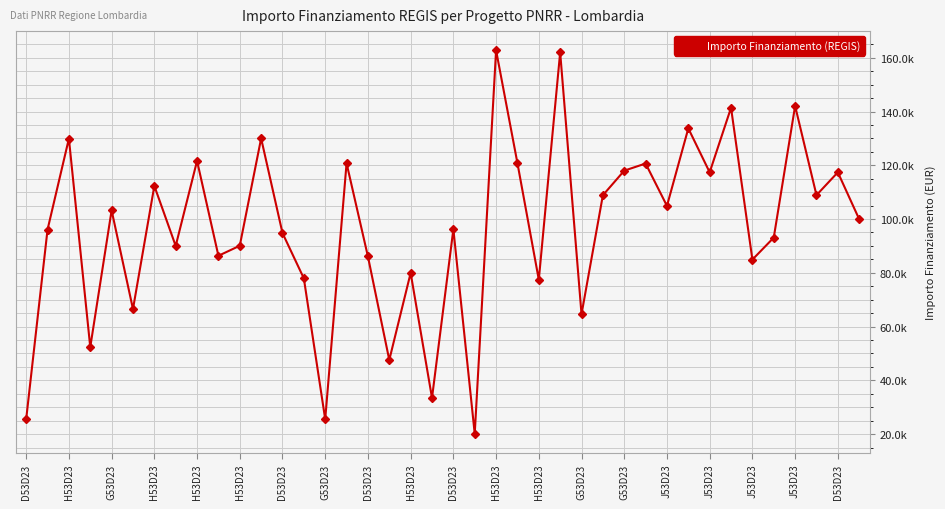

Reading left to right, extract all data points from this chart.

25552	96064	129929	52338	103228	66511	112332	90000	121644	86336	90070	130000	94792	77928	25512	120757	86068	47575	79948	33451	96206	20115	162783	120792	77436	162000	64600	108858	118000	120657	104892	133730	117381	141407	84911	93089	142076	108890	117386	99947